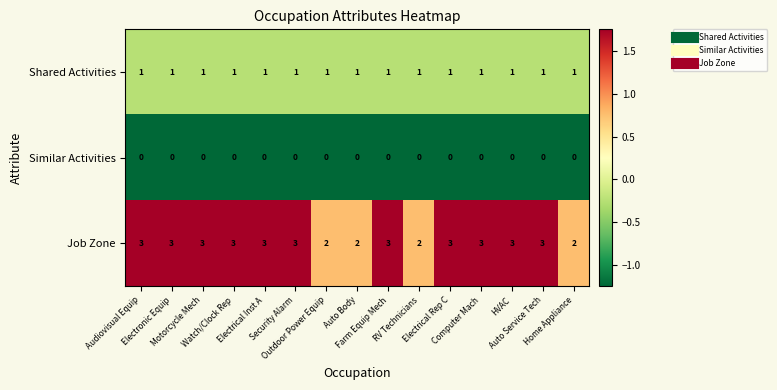

At how many categories does at least one series exceed 1?

15